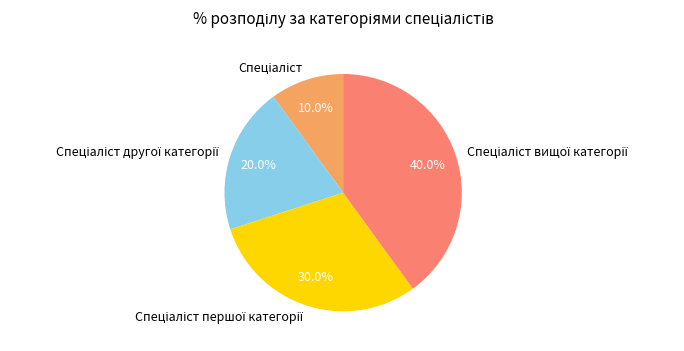

Is there a majority slice in this chart?

No